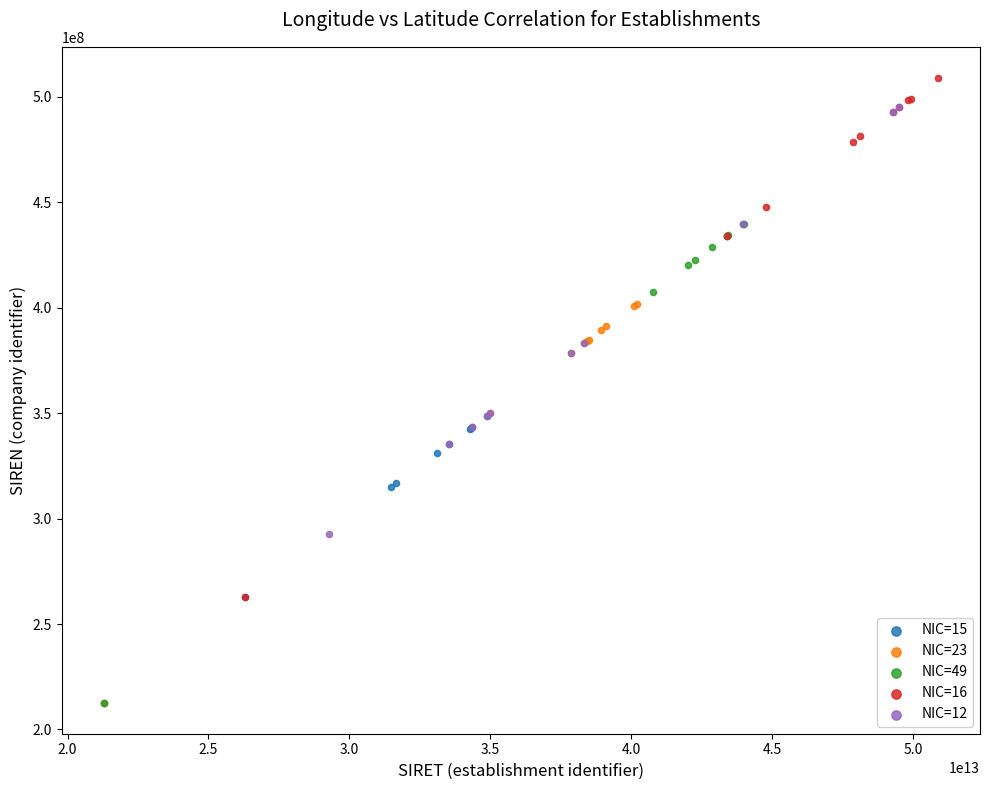

Which series has the widest spread of Y values?

NIC=16